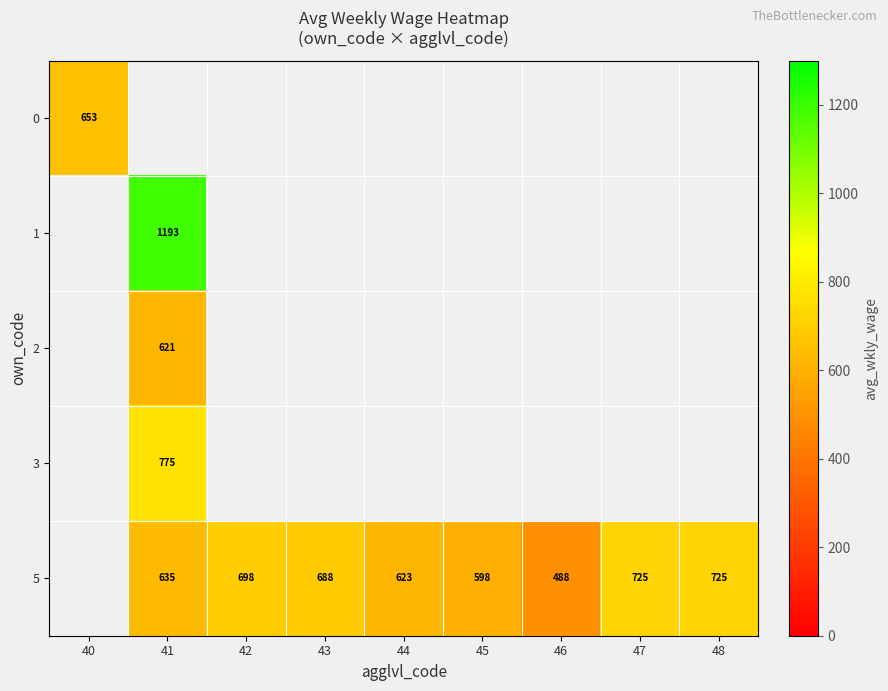

The 5 series shows 637 at 46. True or false?

False